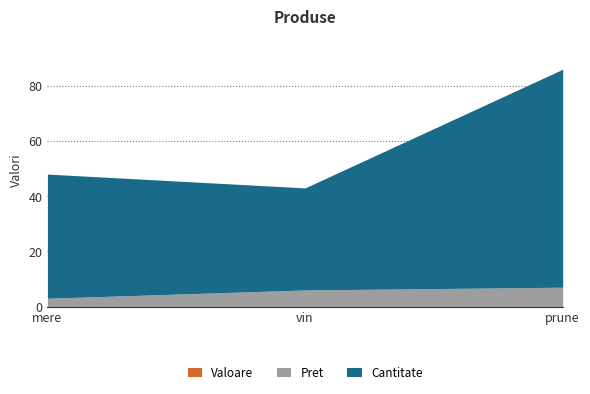

What is the label of the 3rd point from the left?

prune